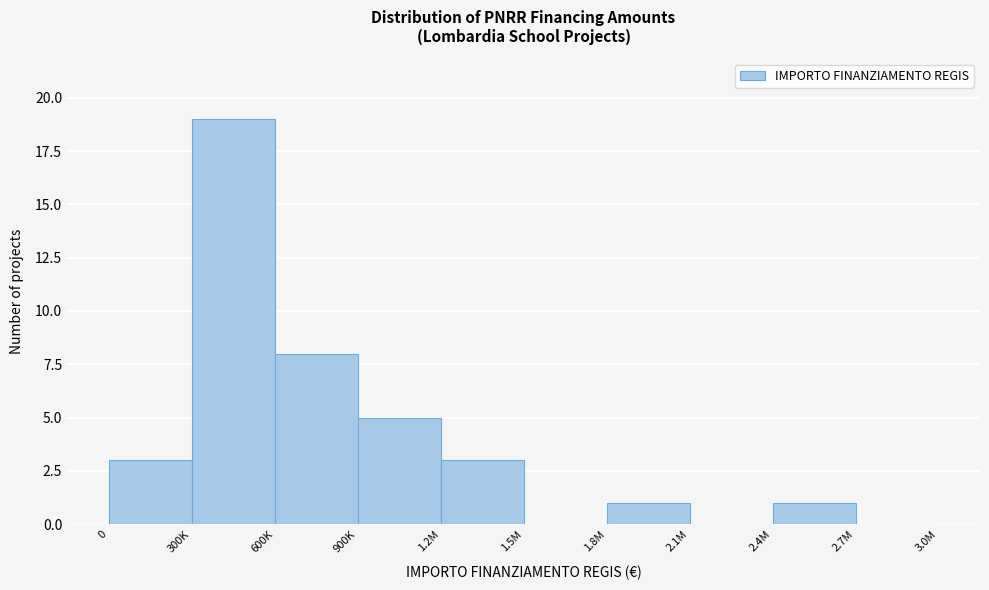

Reading left to right, extract all data points from this chart.

0=3	300K=19	600K=8	900K=5	1.2M=3	1.5M=0	1.8M=1	2.1M=0	2.4M=1	2.7M=0